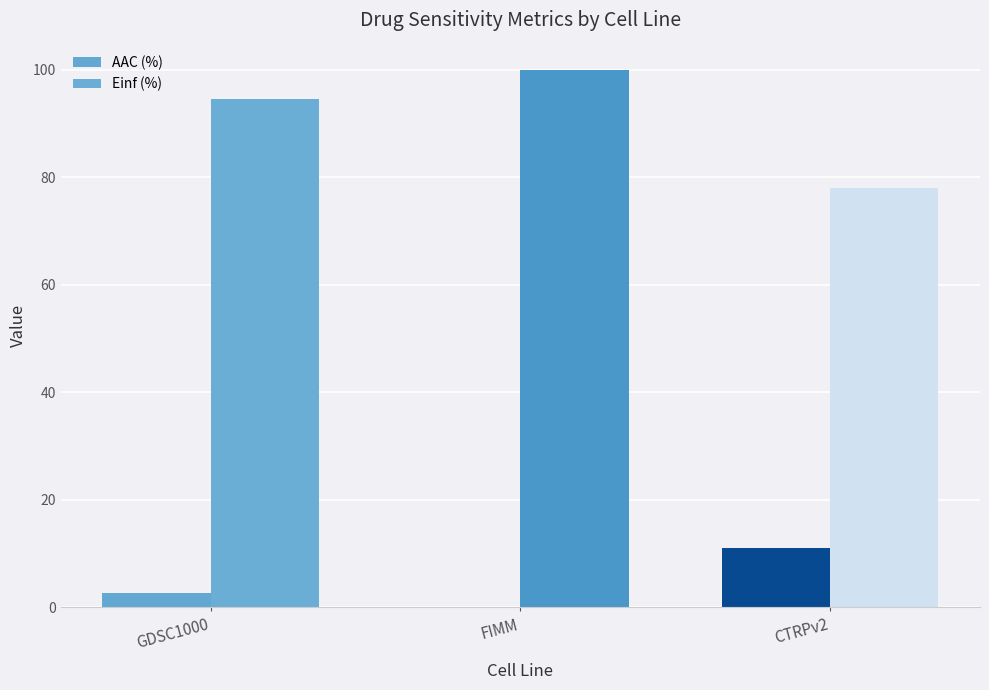

At which label is Einf (%) closest to 89?

GDSC1000